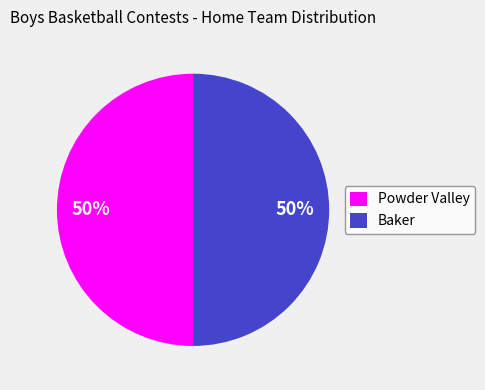

Combined, do Powder Valley and Baker account for over 50%?

Yes